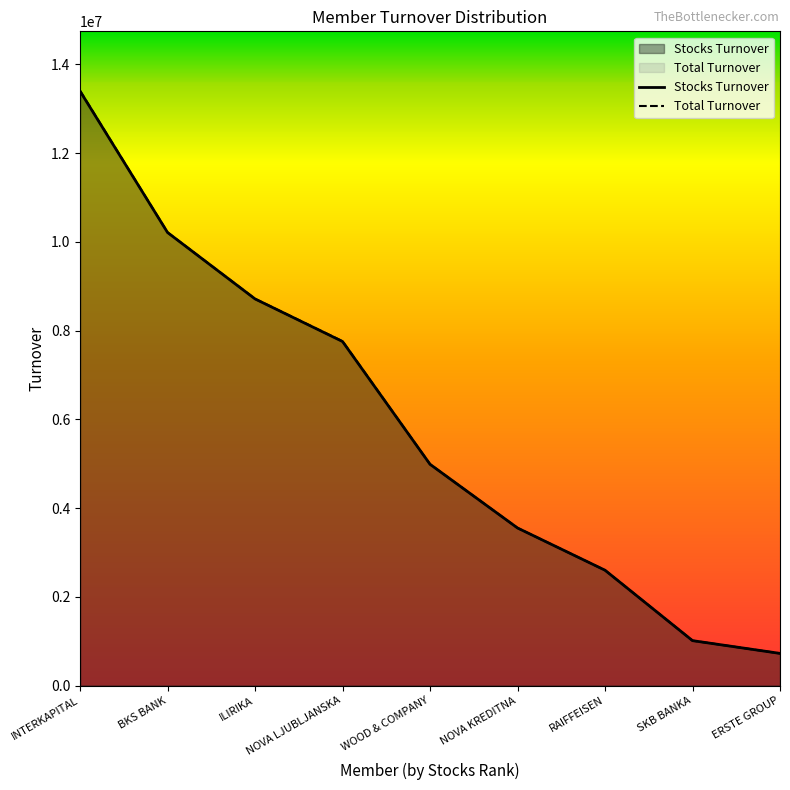

Rank the series by their maximum value, from highest to lowest.

Total Turnover, Stocks Turnover